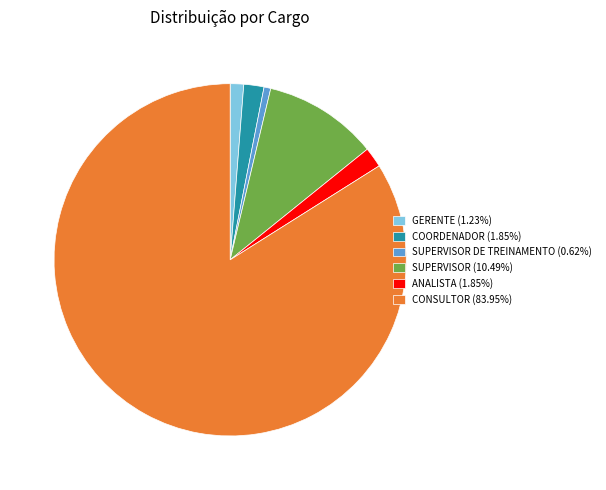

What is the ratio of the value at SUPERVISOR (10.49%) to the value at COORDENADOR (1.85%)?

5.7